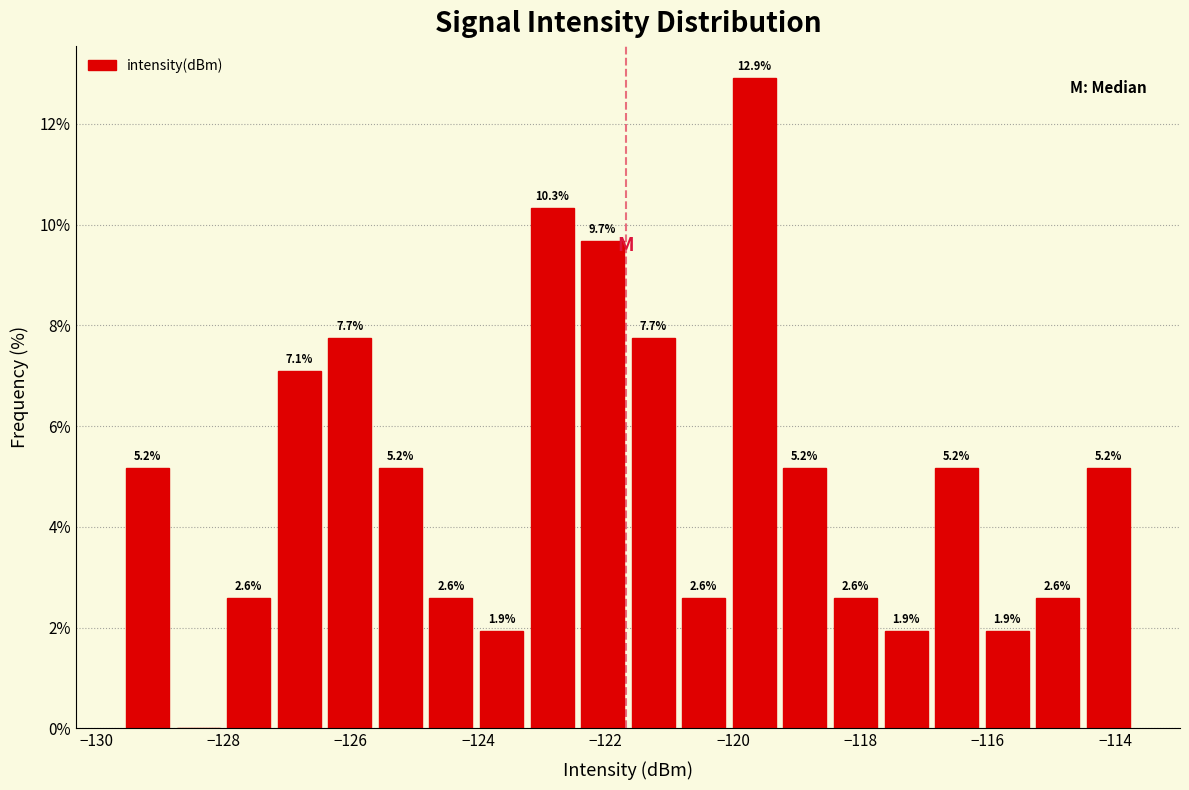

Around what value on the x-axis is the tallest bar? Give the approximate position of its centre, as read against the axis.

-119.6